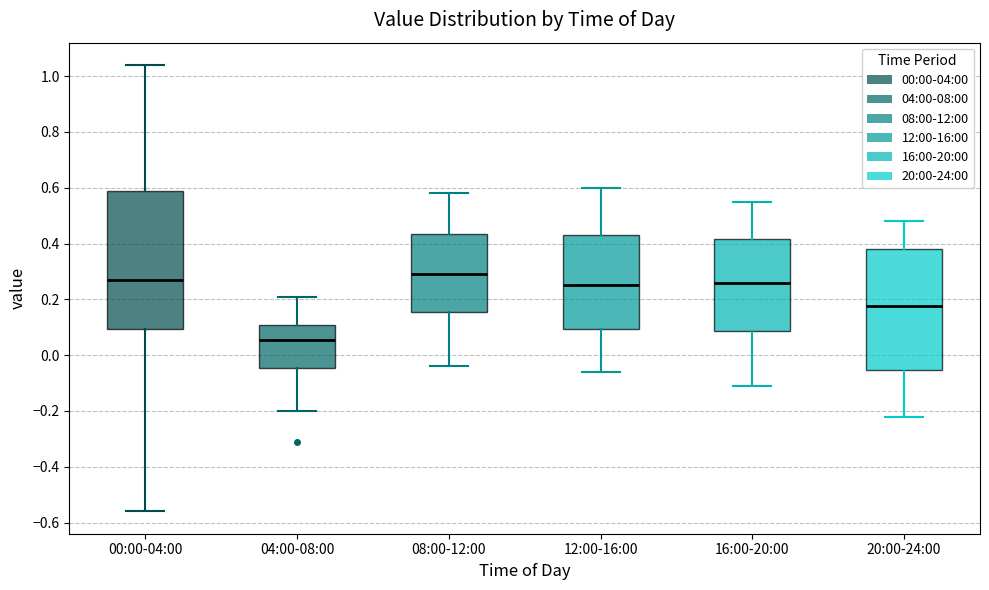

Comparing the boxes themselves (not the whiskers), which one is the tallest?

00:00-04:00